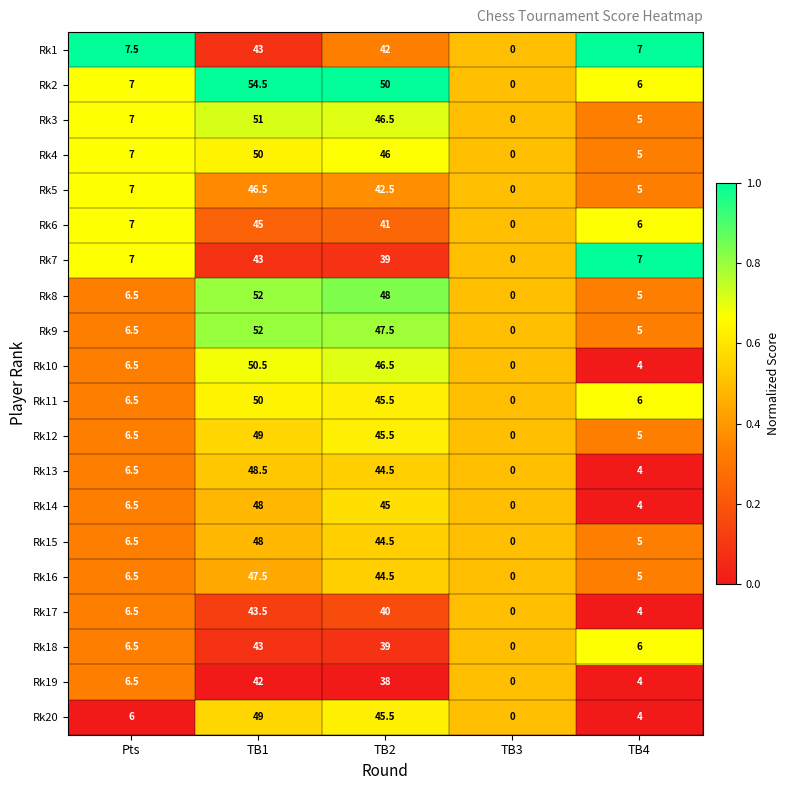

What is the sum of all Rk18 values?

94.5